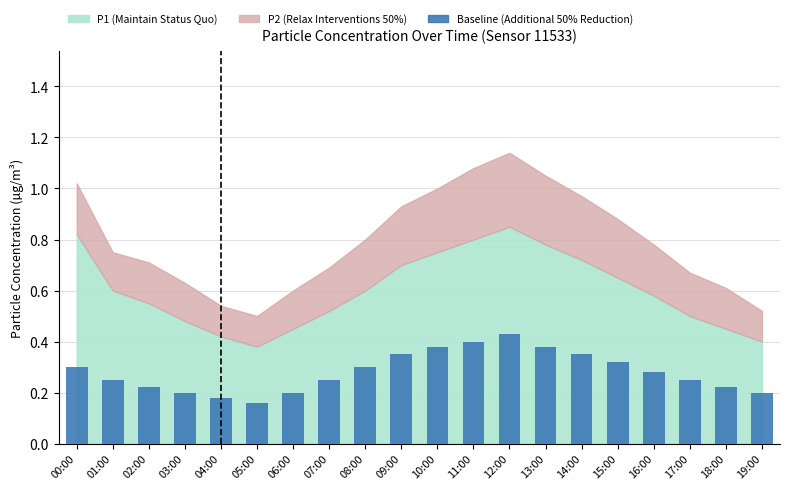

What is the label of the 15th bar from the left?

14:00